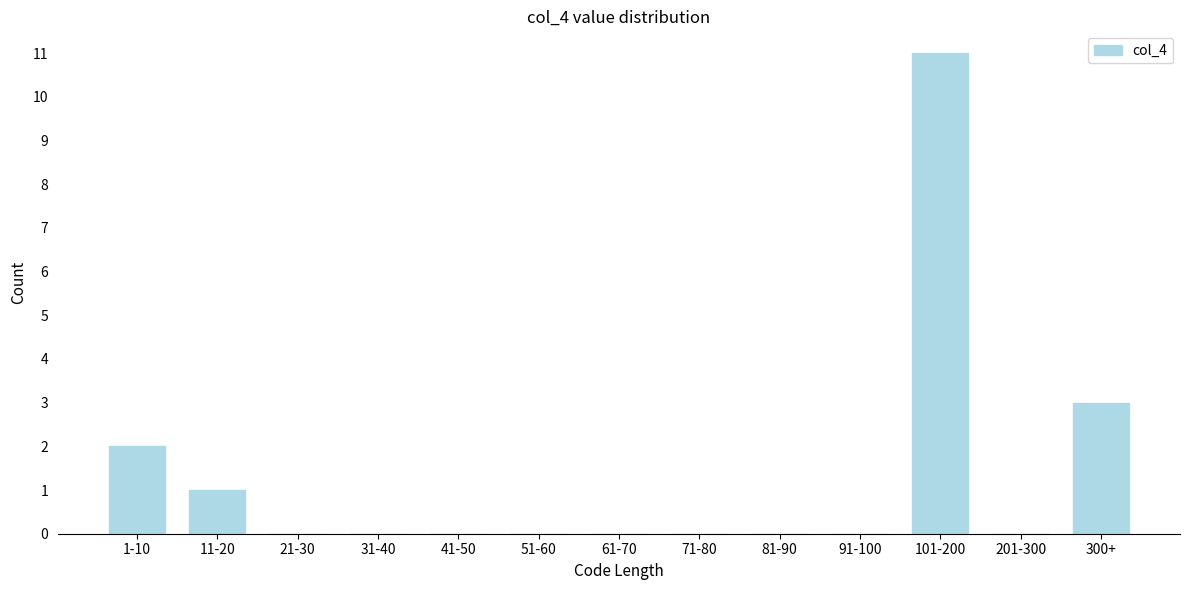

Reading left to right, transcribe all the data shown in this chart.

1-10=2	11-20=1	21-30=0	31-40=0	41-50=0	51-60=0	61-70=0	71-80=0	81-90=0	91-100=0	101-200=11	201-300=0	300+=3